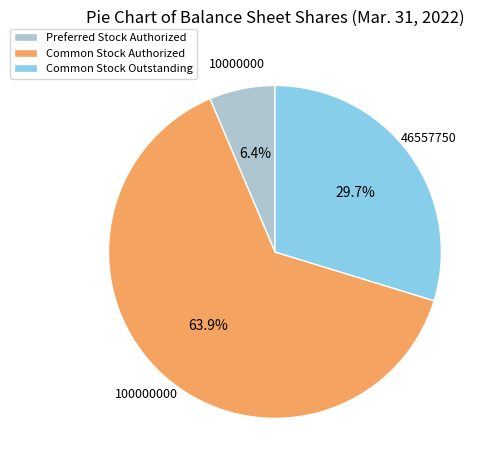

Is there any slice that represents more than half of the pie?

Yes